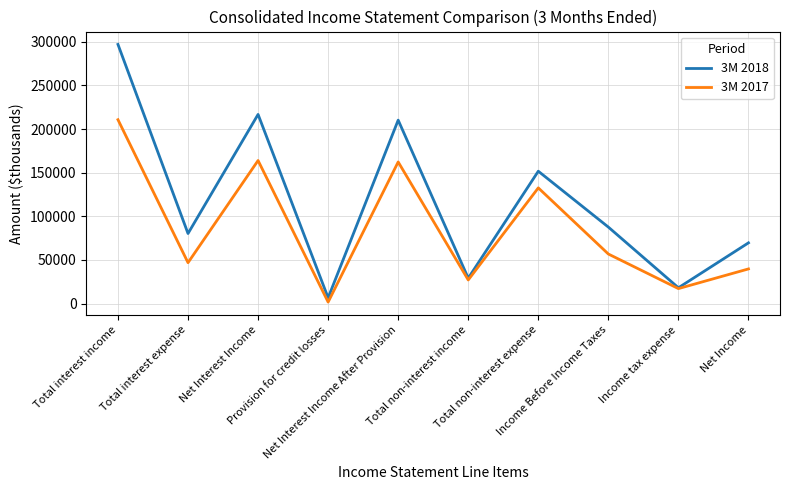

Which label corresponds to the largest value in the chart?

Total interest income